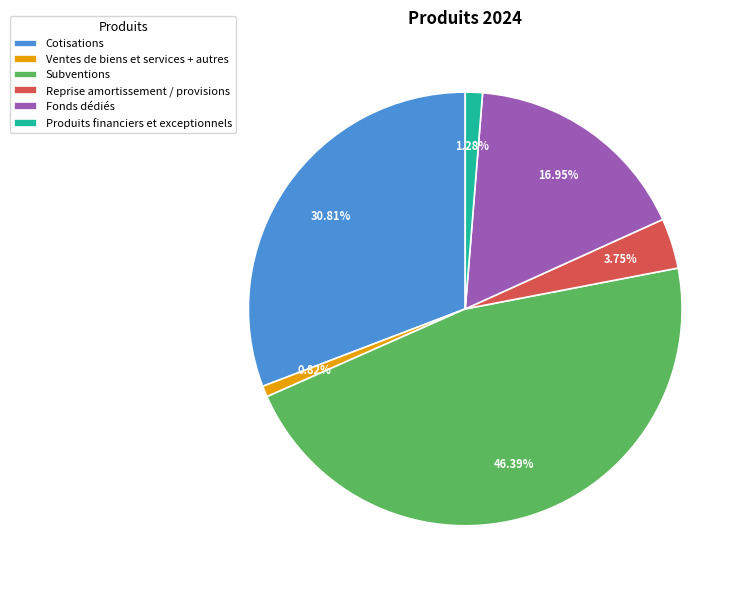

Count the number of slices in the pie.

6